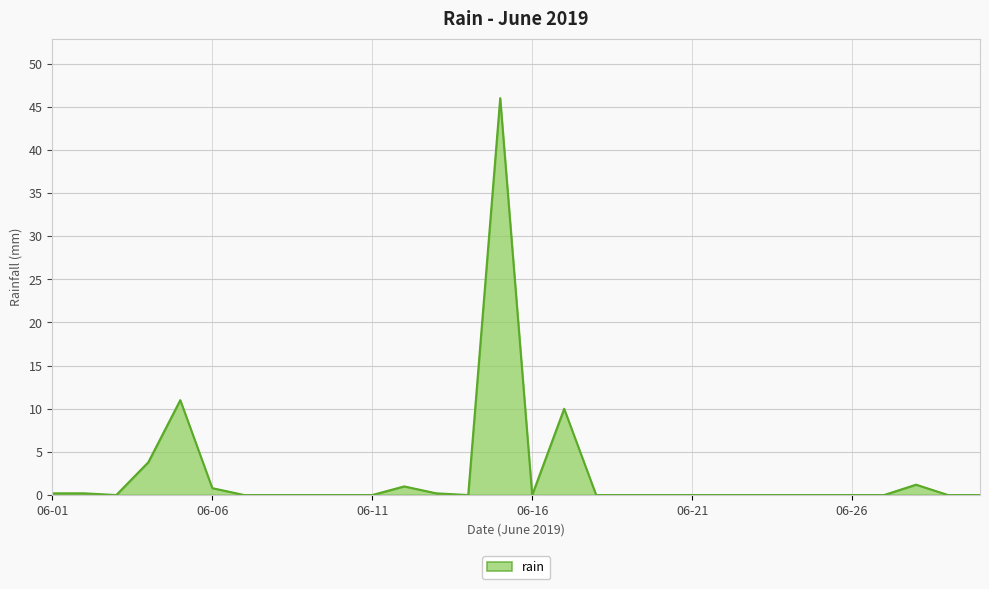

Count the number of data series in this chart.

1